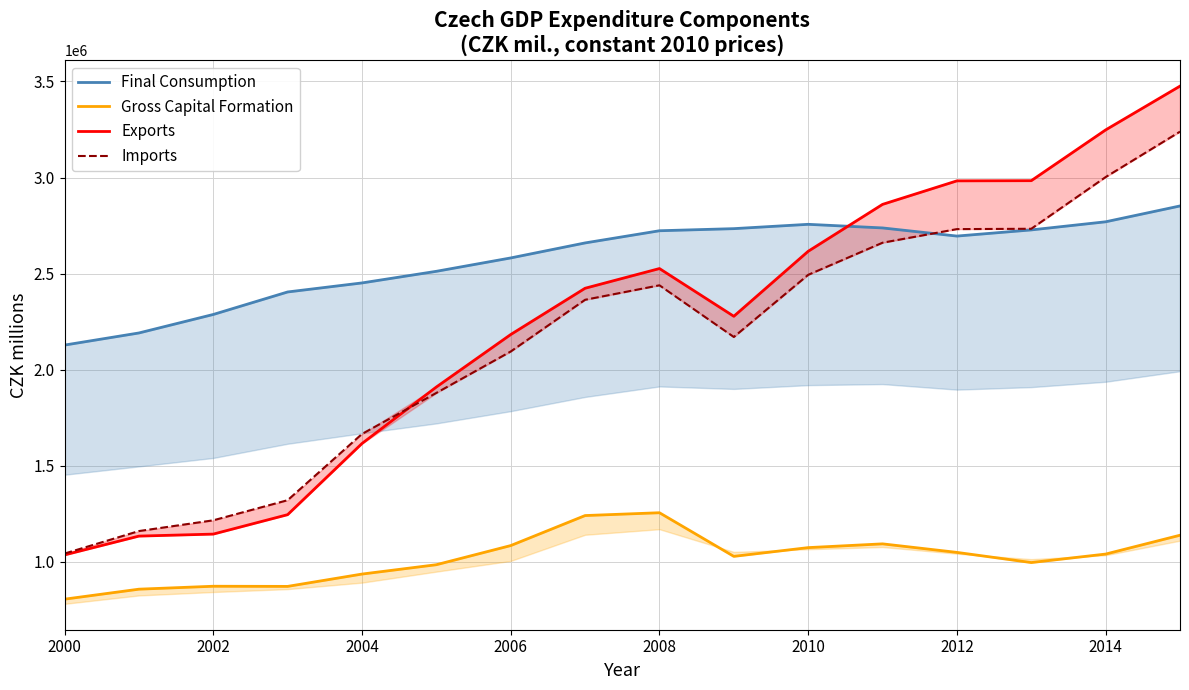

Reading right to left, transcribe all the data shown in this chart.

Final Consumption: 2852354	2769926	2727633	2695629	2737985	2756756	2734222	2723305	2659926	2581833	2512216	2451751	2404737	2287621	2191357	2128321
Gross Capital Formation: 1138872	1040786	996677	1049535	1093936	1074377	1028853	1255890	1241214	1085024	985417	936761	872597	873386	858096	806098
Exports: 3475900	3247985	2983863	2982928	2860484	2616396	2278163	2526564	2424009	2183262	1910182	1616109	1245823	1144732	1134284	1036336
Imports: 3239039	3002622	2733600	2731824	2661001	2493878	2170504	2439393	2364033	2094920	1879344	1665856	1321148	1216442	1160522	1043420